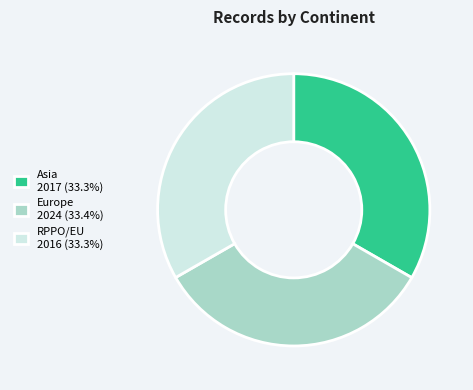

What is the ratio of the value at Europe 2024 (33.4%) to the value at Asia 2017 (33.3%)?

1.0